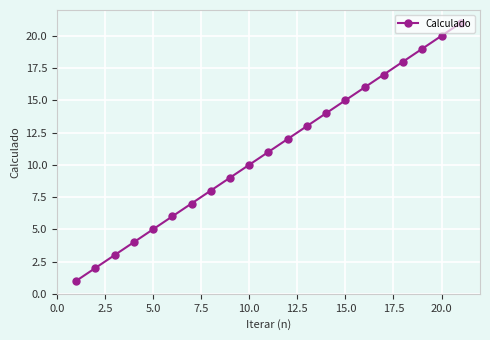

What is the greatest value displayed?

21